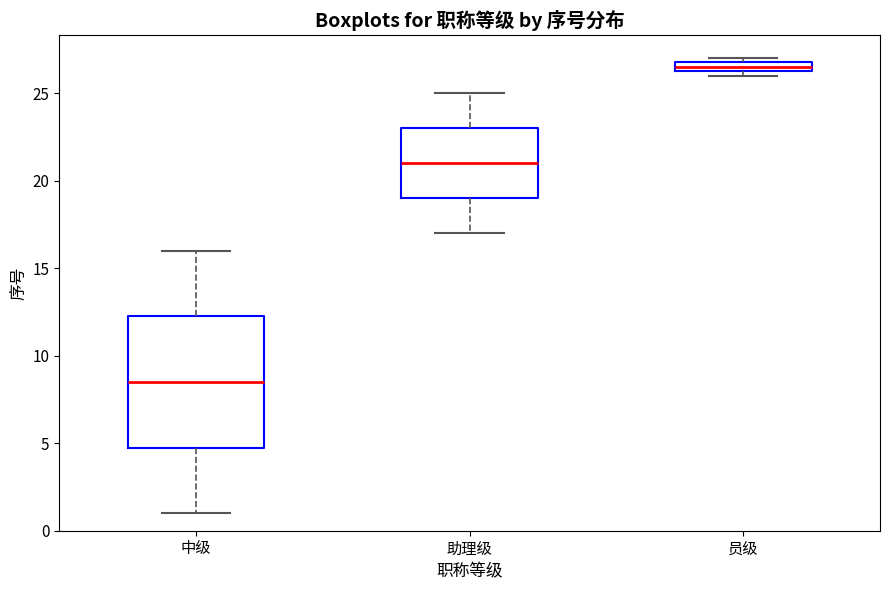

Which box has the lowest median line?

中级